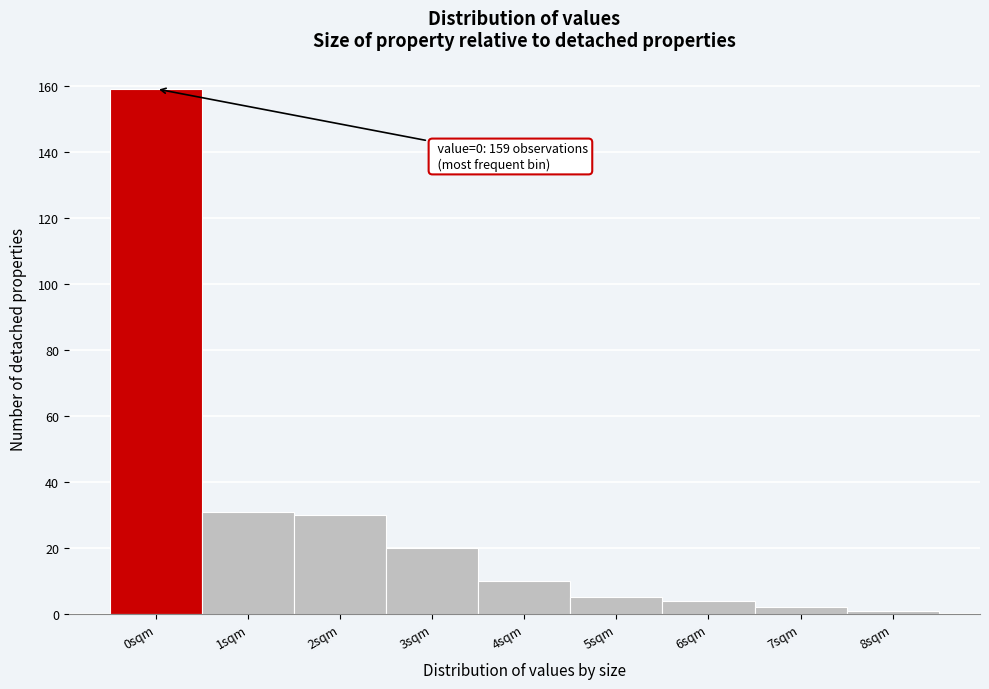

Reading right to left, list all the values displayed in this chart.

8sqm=1	7sqm=2	6sqm=4	5sqm=5	4sqm=10	3sqm=20	2sqm=30	1sqm=31	0sqm=159